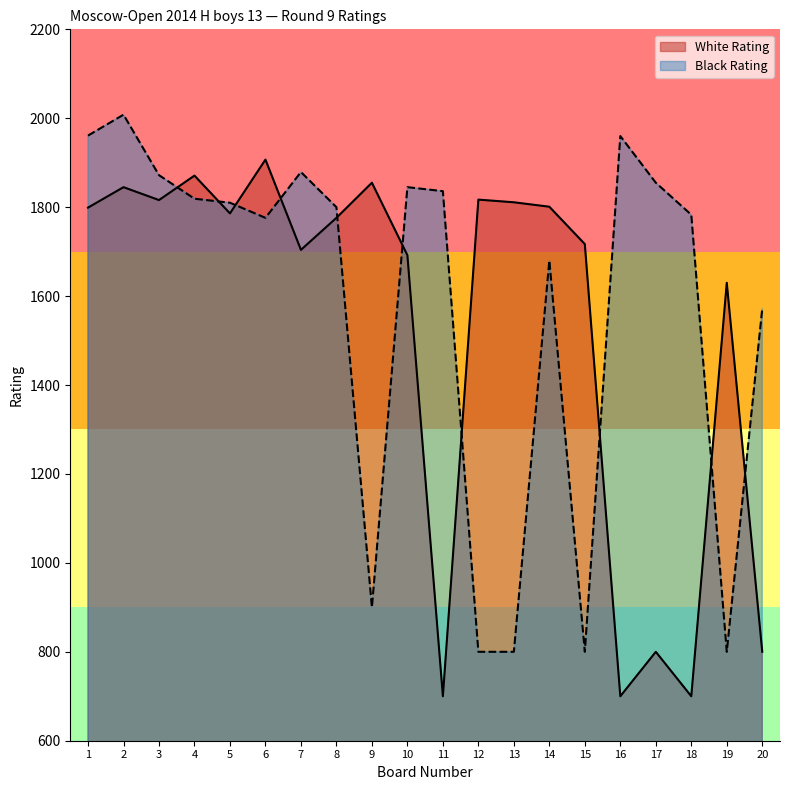

List the series in order of their peak value, lowest first.

White Rating, Black Rating